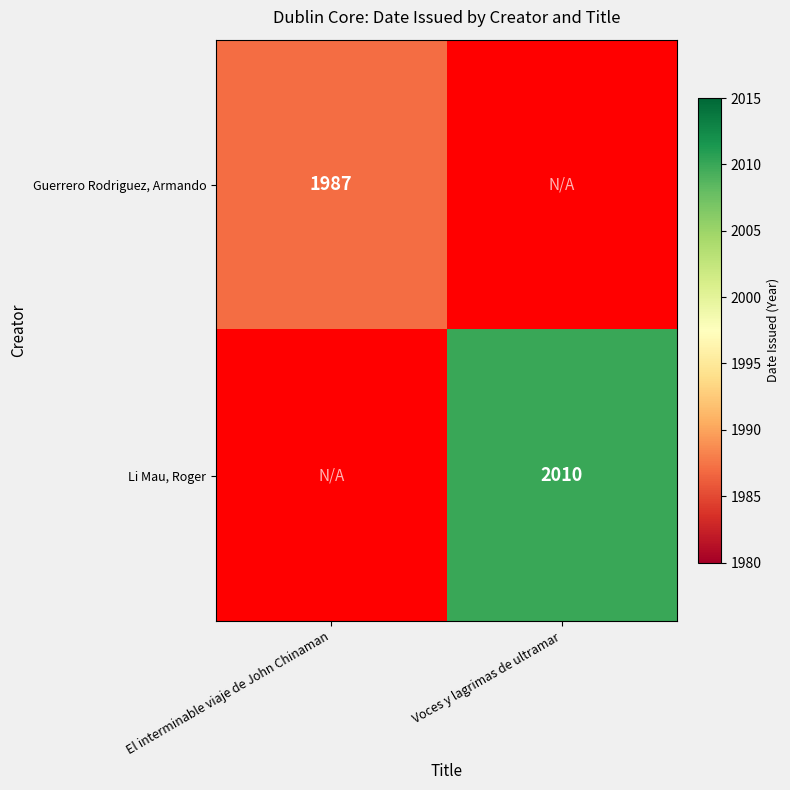

Is it true that Guerrero Rodriguez, Armando equals 1987 at El interminable viaje de John Chinaman?

True